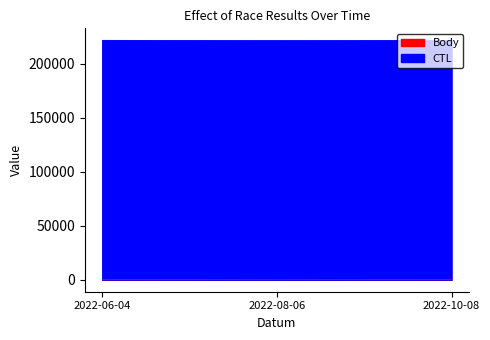

Does the chart have visible grid lines?

No